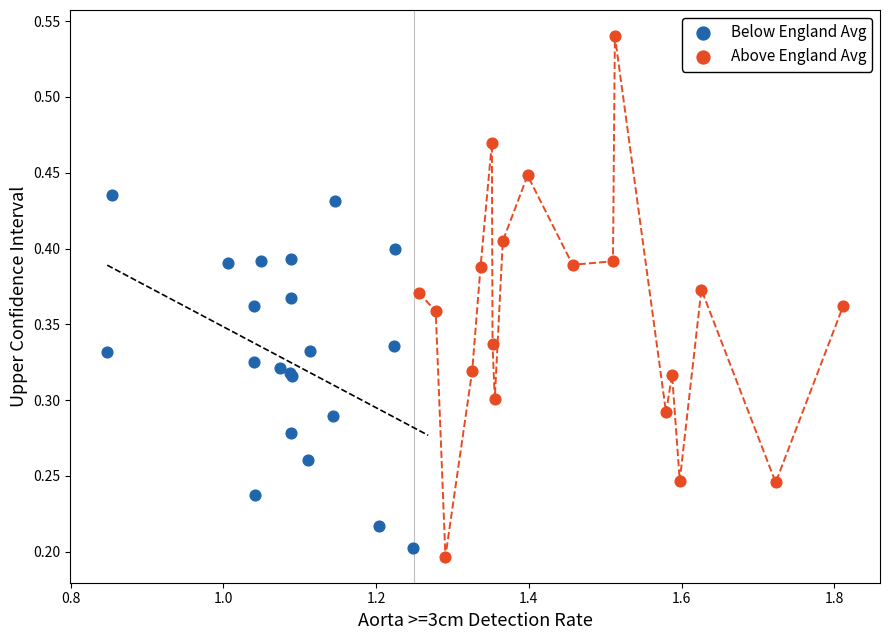

Which series contains the highest Y value?

Above England Avg